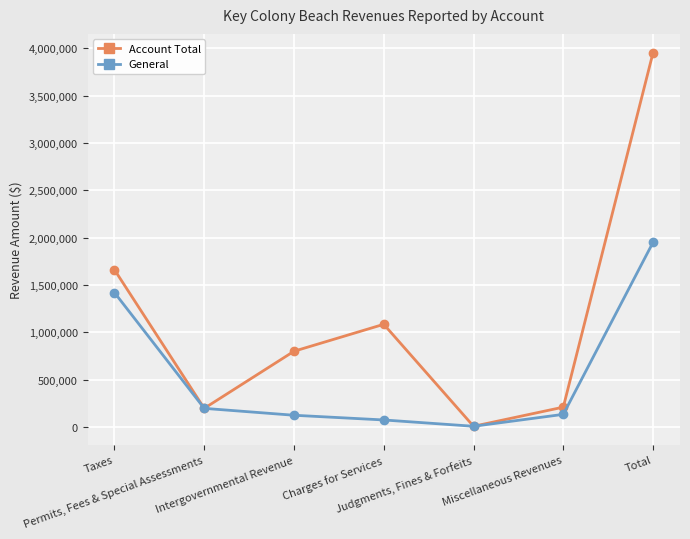

At how many categories does at least one series exceed 2775332?

1